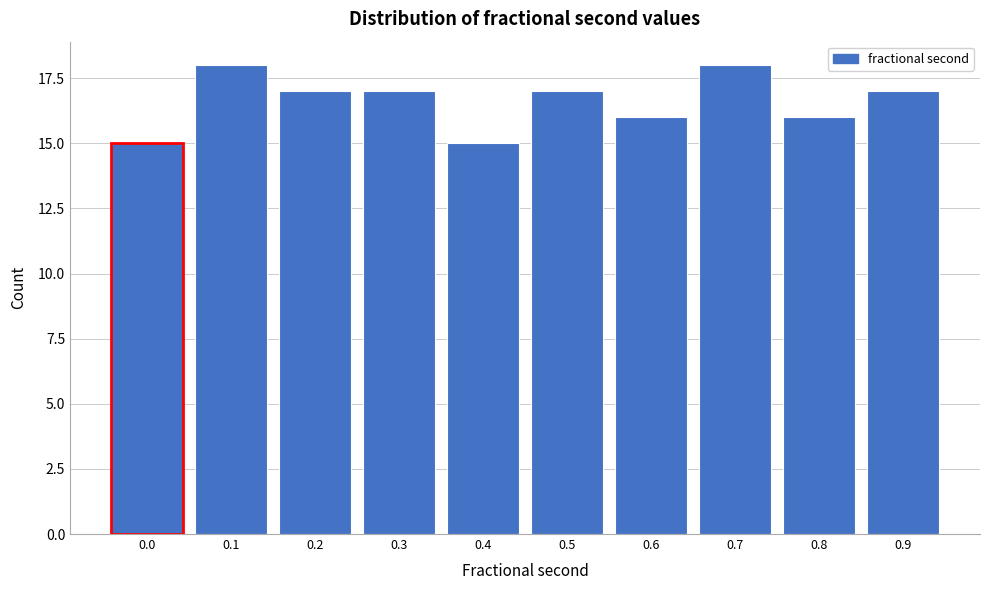

Reading left to right, what are all the values shown in this chart?

0.0=15	0.1=18	0.2=17	0.3=17	0.4=15	0.5=17	0.6=16	0.7=18	0.8=16	0.9=17